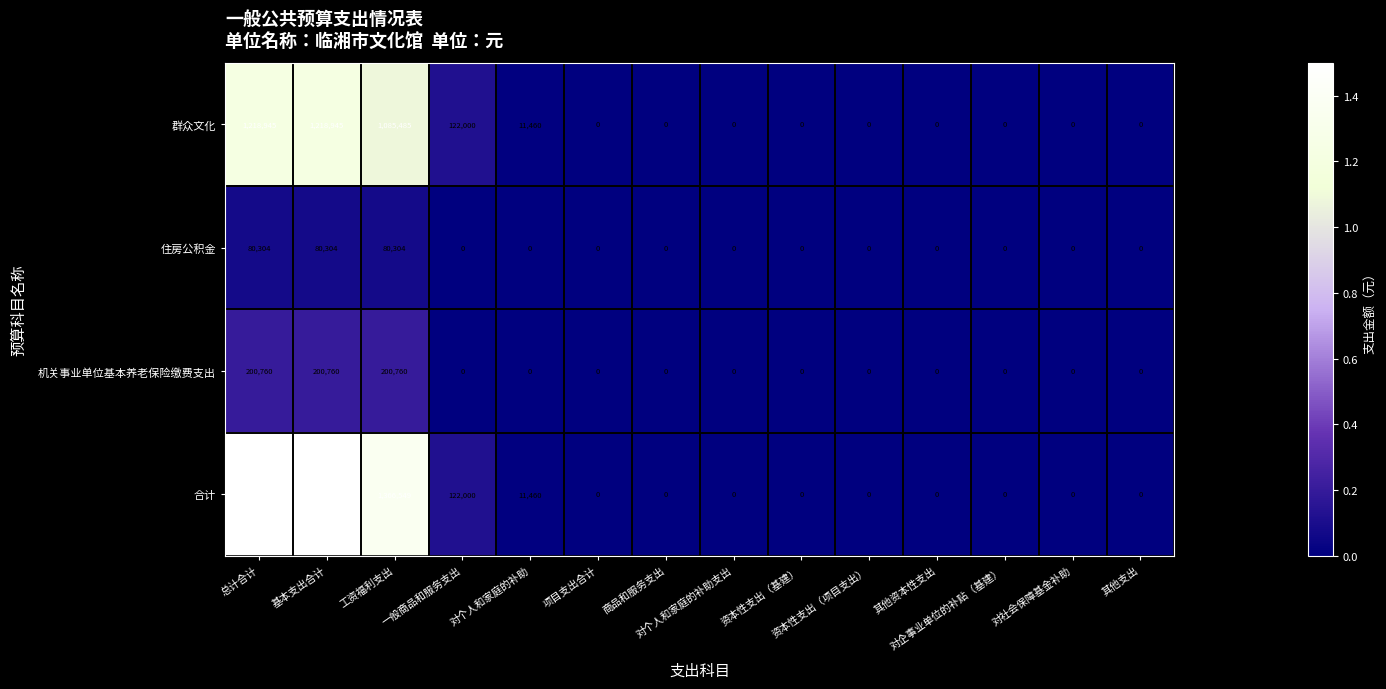

What is the maximum value shown in the chart?

1500009